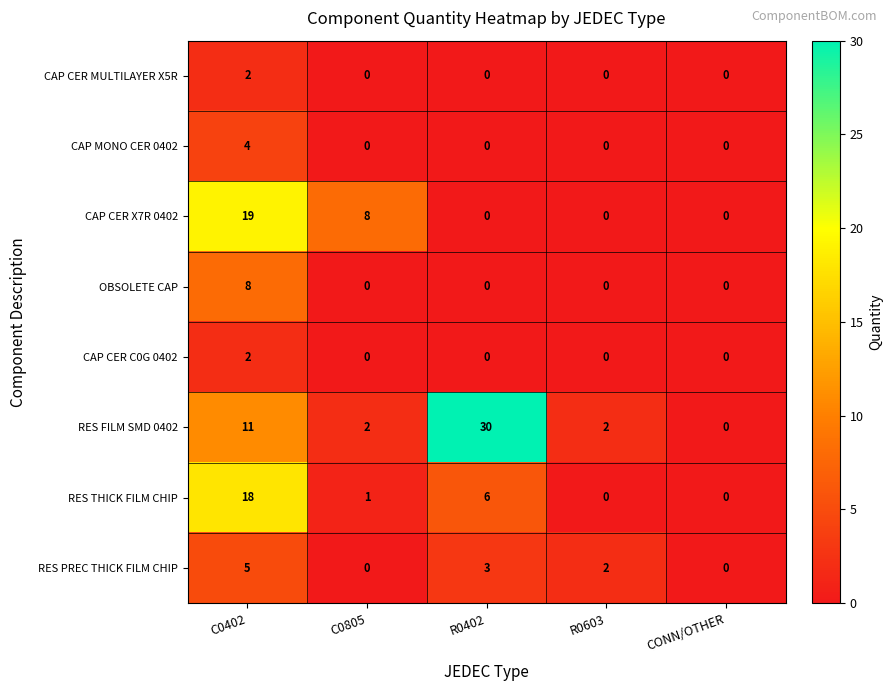

Where is CAP CER X7R 0402 nearest to the value 9?

C0805